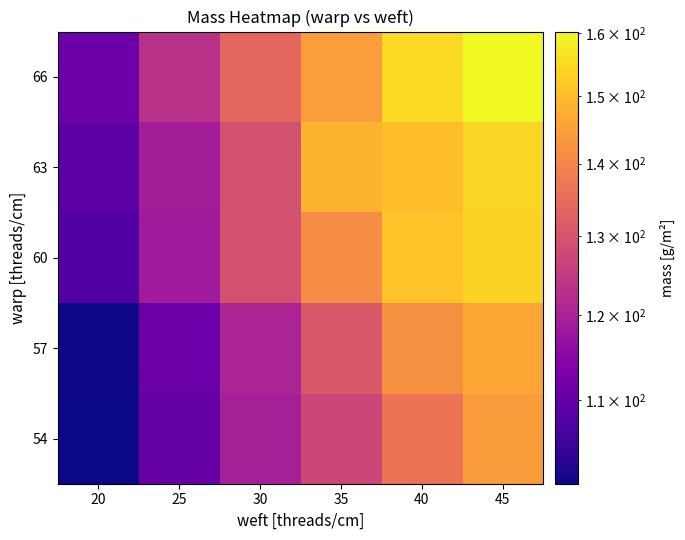

Rank the series by their maximum value, from lowest to highest.

54, 57, 60, 63, 66